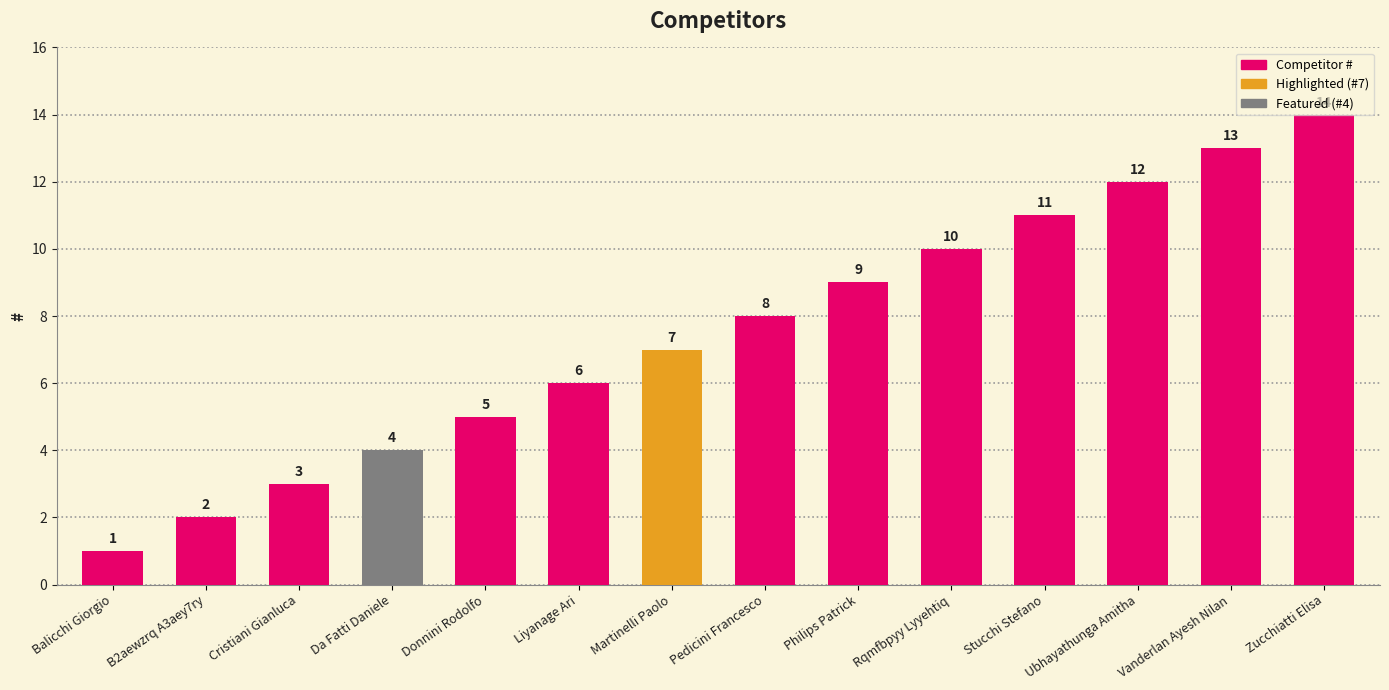

Rank the categories by value from lowest to highest.

Balicchi Giorgio, B2aewzrq A3aey7ry, Cristiani Gianluca, Da Fatti Daniele, Donnini Rodolfo, Liyanage Ari, Martinelli Paolo, Pedicini Francesco, Philips Patrick, Rqmfbpyy Lyyehtiq, Stucchi Stefano, Ubhayathunga Amitha, Vanderlan Ayesh Nilan, Zucchiatti Elisa